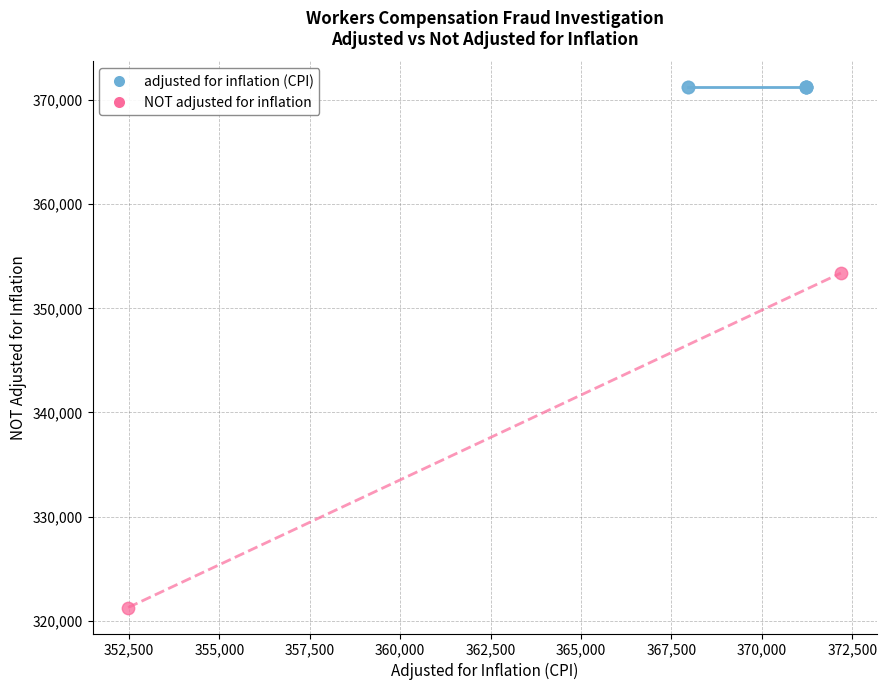

Which series reaches the minimum Y coordinate?

NOT adjusted for inflation